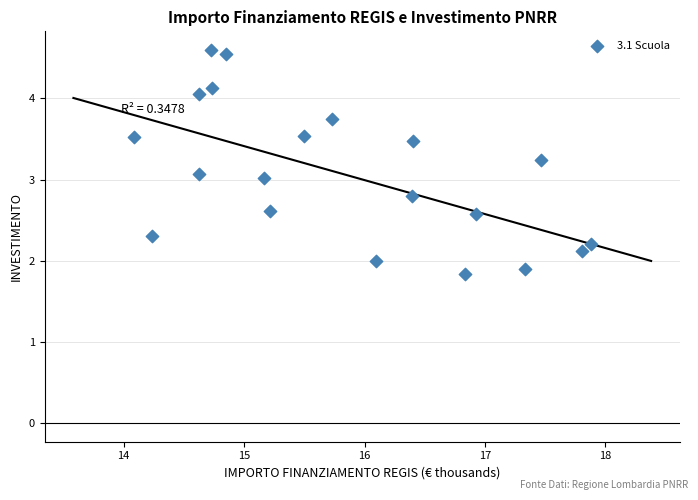

What is the range of X values (max minus min)?

3.8